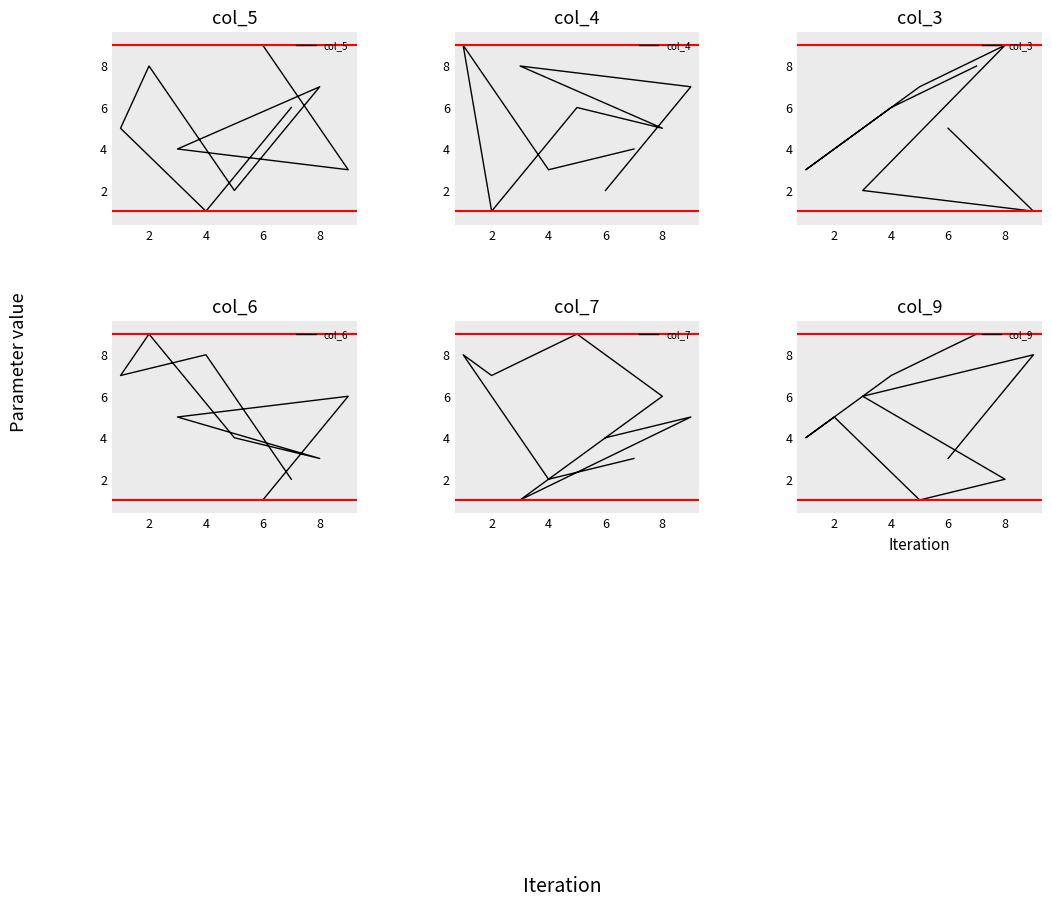

What is the smallest value displayed?

1